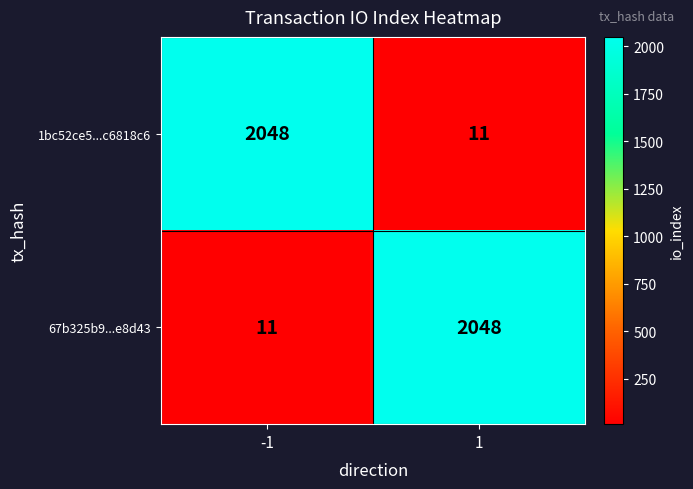

Reading left to right, list all the values displayed in this chart.

1bc52ce5...c6818c6: 2048	11
67b325b9...e8d43: 11	2048